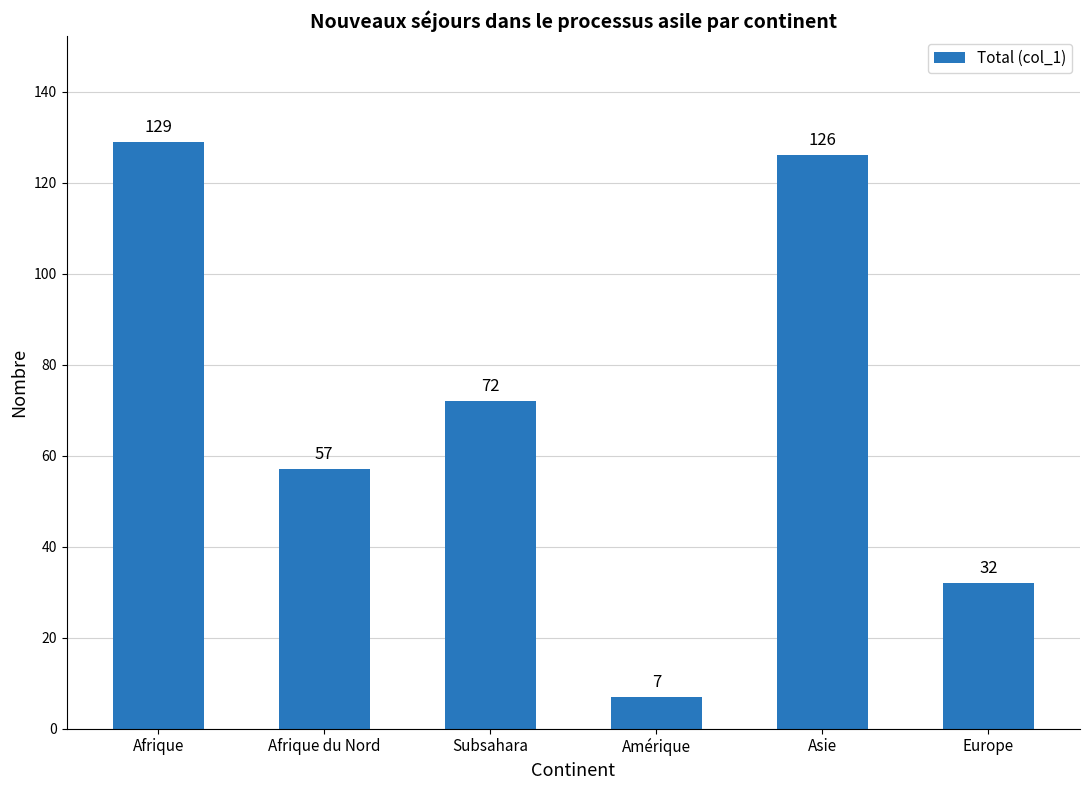

Reading right to left, extract all data points from this chart.

Europe=32	Asie=126	Amérique=7	Subsahara=72	Afrique du Nord=57	Afrique=129